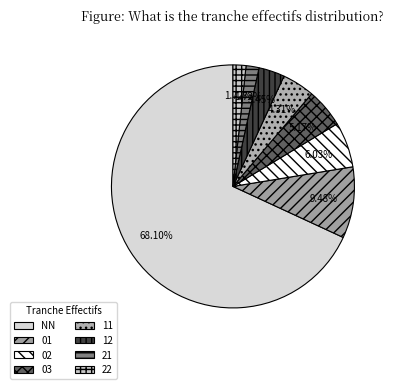

The 12 slice represents 3% of the pie. True or false?

True